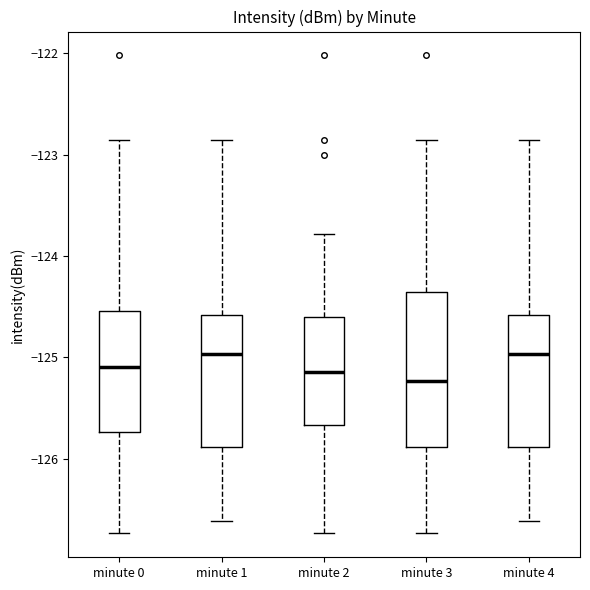

Reading left to right, transcribe this box plot: for each box, give where its median line is, the range the box spans, and where its two whiskers end, as read against the y-axis. The values are not printed on the chart, so give them approximately, as read against the axis.

minute 0: median -125.1, box -125.7 to -124.5, whiskers -126.7 to -122.9
minute 1: median -125.0, box -125.9 to -124.6, whiskers -126.6 to -122.9
minute 2: median -125.1, box -125.7 to -124.6, whiskers -126.7 to -123.8
minute 3: median -125.2, box -125.9 to -124.4, whiskers -126.7 to -122.9
minute 4: median -125.0, box -125.9 to -124.6, whiskers -126.6 to -122.9